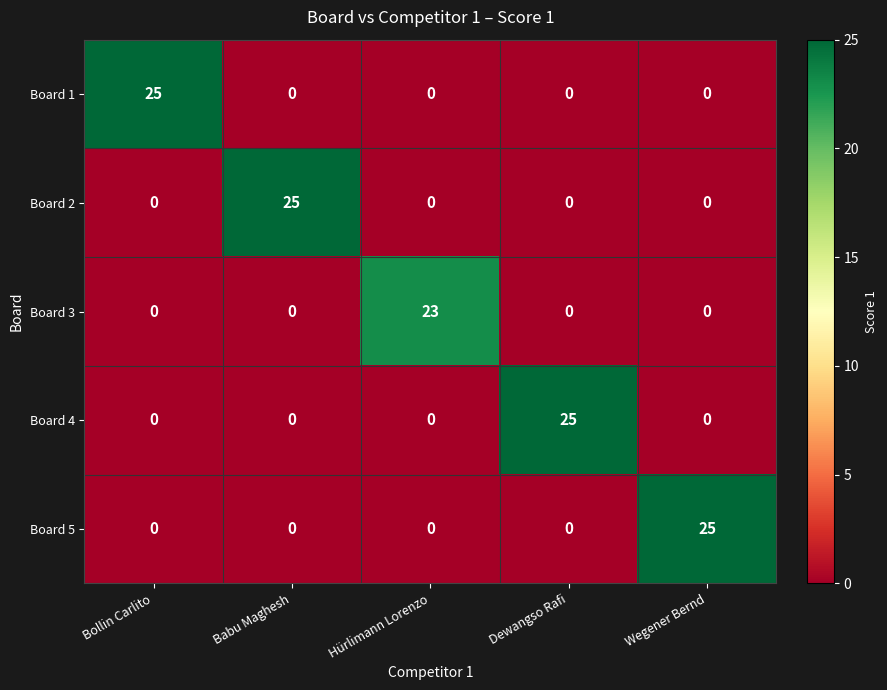

Reading right to left, list all the values displayed in this chart.

Board 1: Wegener Bernd=0	Dewangso Rafi=0	Hürlimann Lorenzo=0	Babu Maghesh=0	Bollin Carlito=25
Board 2: Wegener Bernd=0	Dewangso Rafi=0	Hürlimann Lorenzo=0	Babu Maghesh=25	Bollin Carlito=0
Board 3: Wegener Bernd=0	Dewangso Rafi=0	Hürlimann Lorenzo=23	Babu Maghesh=0	Bollin Carlito=0
Board 4: Wegener Bernd=0	Dewangso Rafi=25	Hürlimann Lorenzo=0	Babu Maghesh=0	Bollin Carlito=0
Board 5: Wegener Bernd=25	Dewangso Rafi=0	Hürlimann Lorenzo=0	Babu Maghesh=0	Bollin Carlito=0